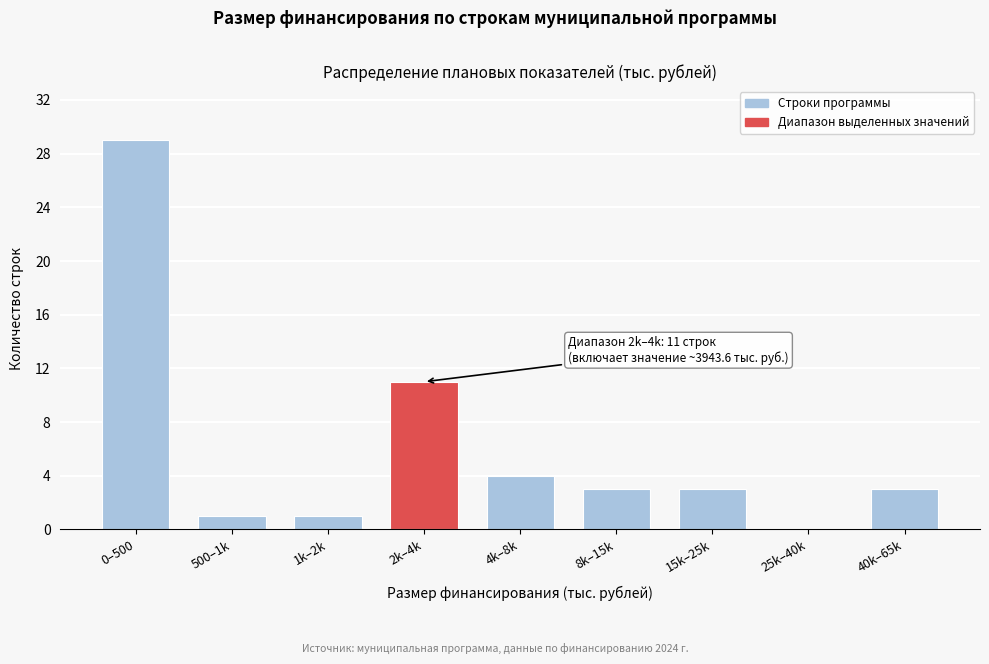

Reading left to right, transcribe all the data shown in this chart.

0–500=29	500–1k=1	1k–2k=1	2k–4k=11	4k–8k=4	8k–15k=3	15k–25k=3	25k–40k=0	40k–65k=3